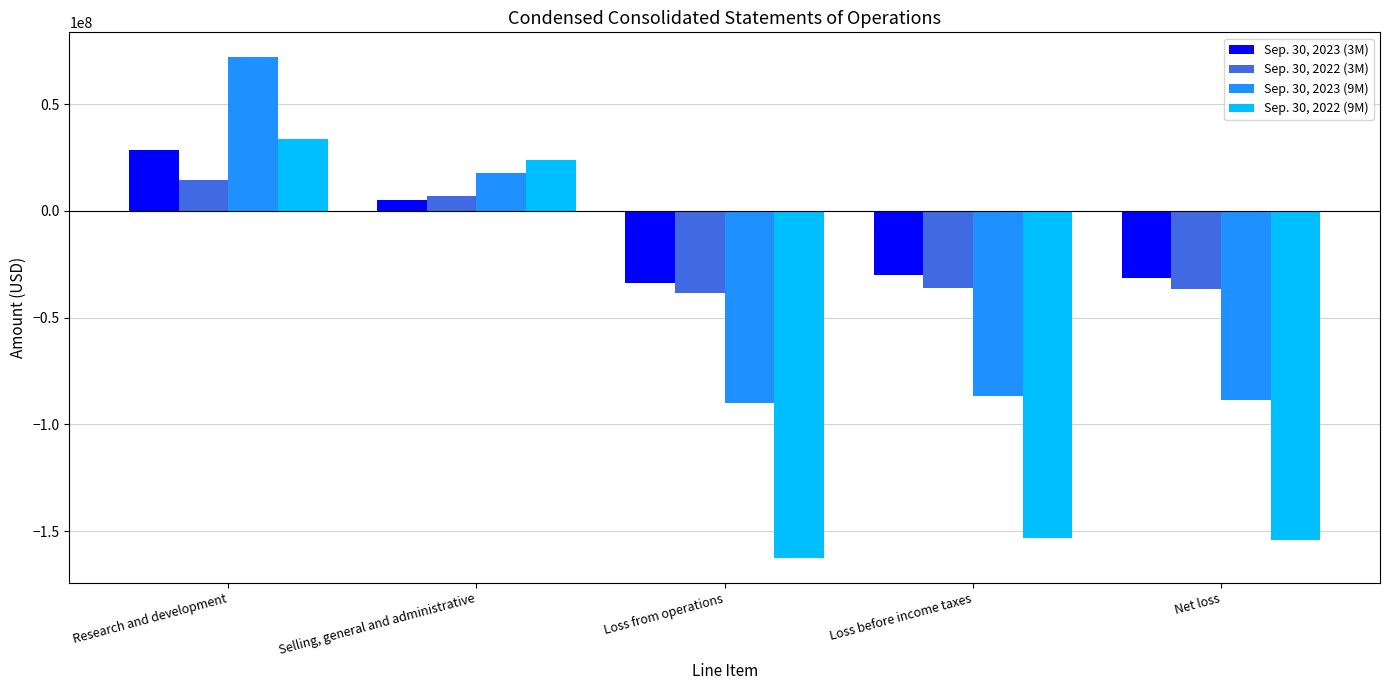

Rank the series by their maximum value, from highest to lowest.

Sep. 30, 2023 (9M), Sep. 30, 2022 (9M), Sep. 30, 2023 (3M), Sep. 30, 2022 (3M)